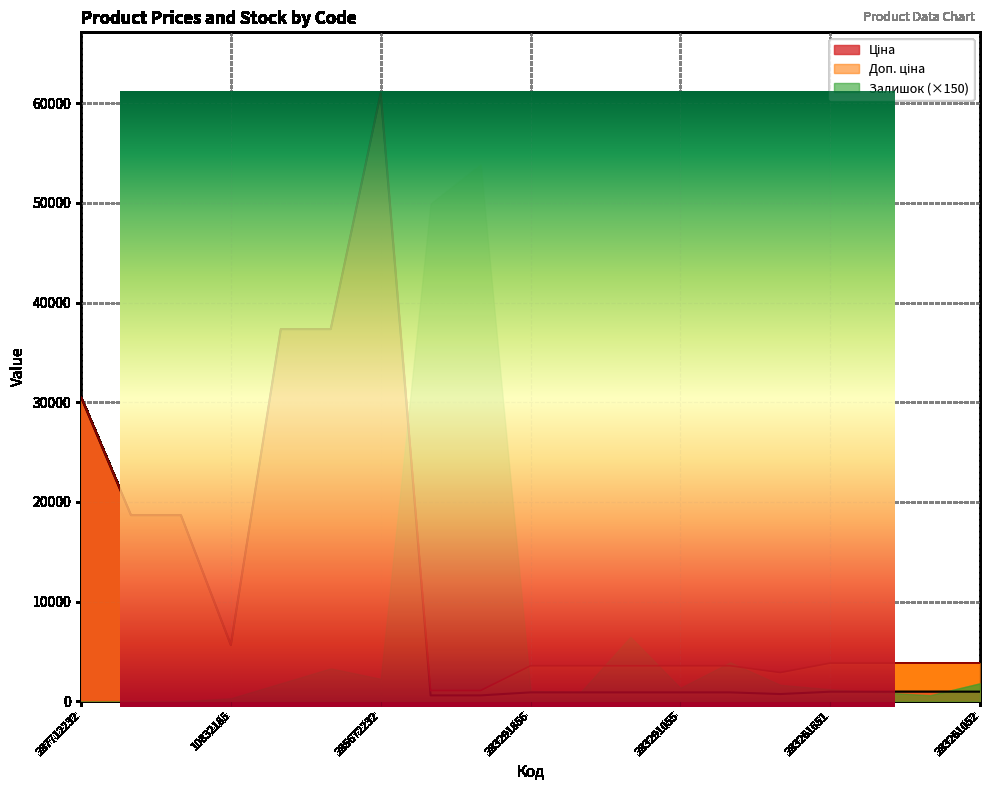

Which label corresponds to the smallest value in the chart?

271712228